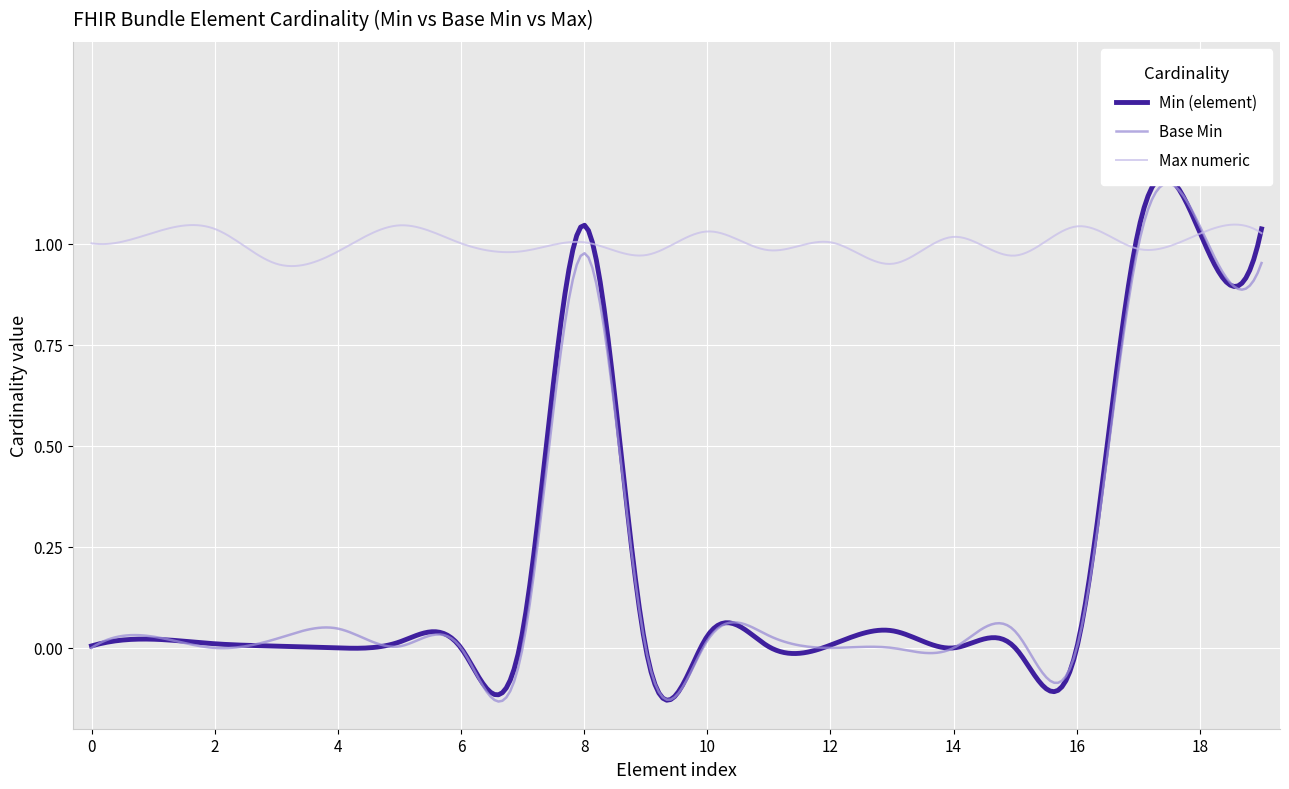

Is it true that Base Min equals 1 at Bundle.total?

True